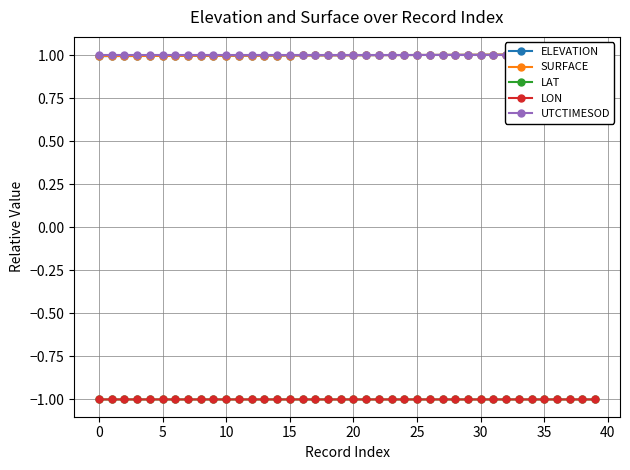

At which category is the sum across all series the highest?

39